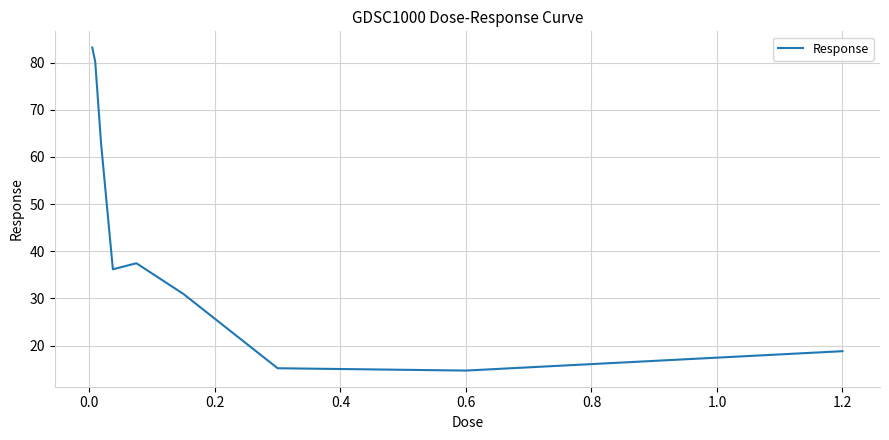

What is the smallest value displayed?

14.7